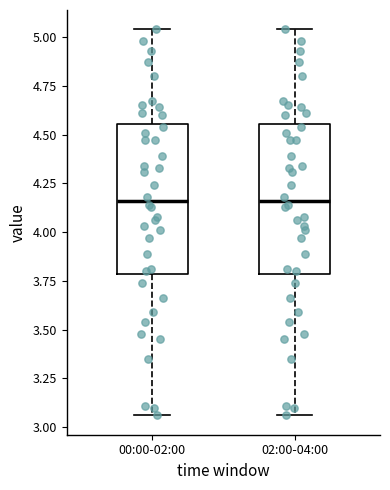

Reading left to right, read every box against the y-axis: the position of its median line, the range the box covers, and the ends of its whiskers. The values are not printed on the chart, so give them approximately, as read against the axis.

00:00-02:00: median 4.15, box 3.80 to 4.55, whiskers 3.05 to 5.05
02:00-04:00: median 4.15, box 3.80 to 4.55, whiskers 3.05 to 5.05